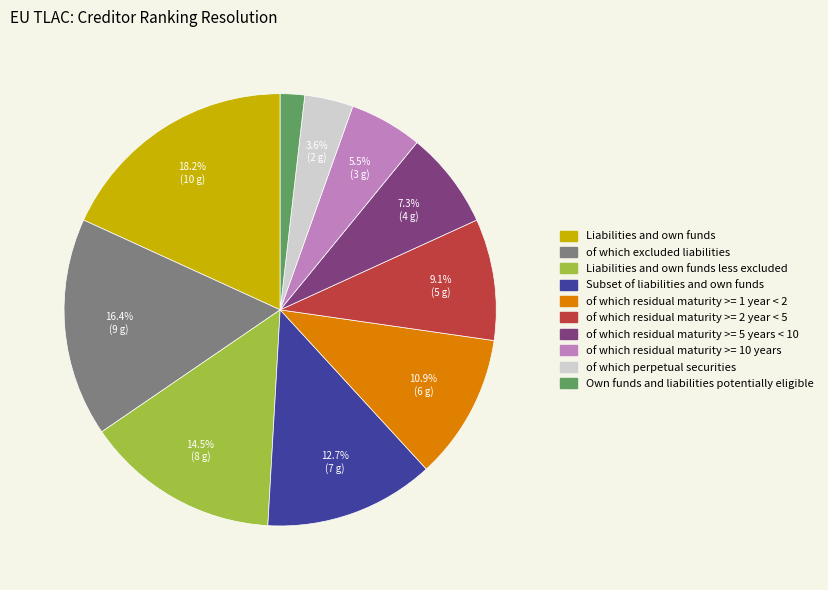

How many slices are in this pie chart?

10